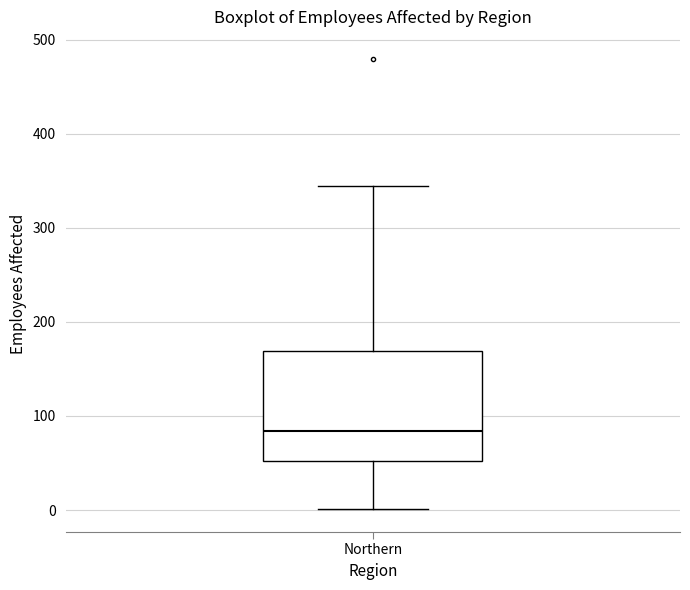

Where does the median line of the box for Northern sit on the y-axis? The values are not printed on the chart, so give them approximately, as read against the axis.

80